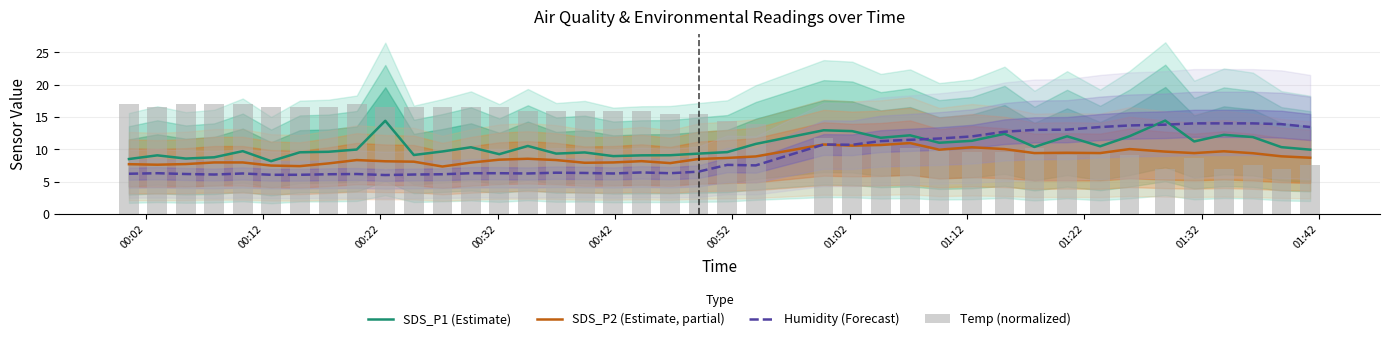

What is the value of the Humidity (Forecast) bar at the 32nd from the left?

13.0